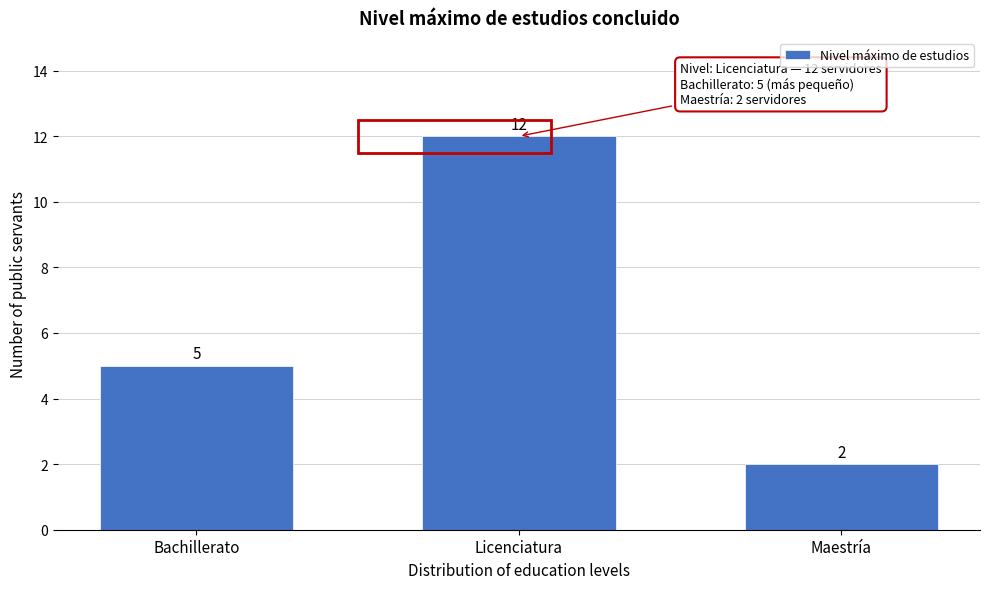

Reading left to right, what are all the values shown in this chart?

Bachillerato=5	Licenciatura=12	Maestría=2